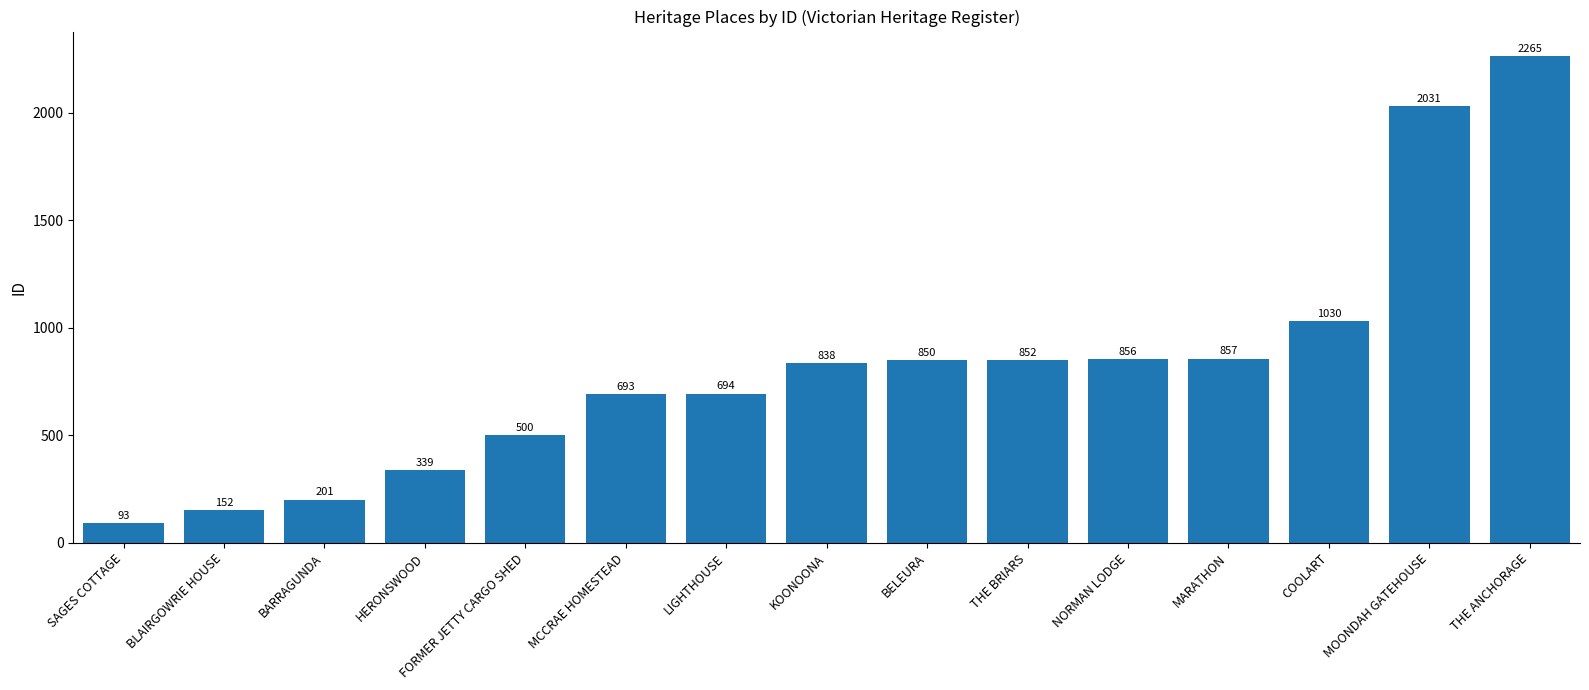

What is the label of the 4th bar from the right?

MARATHON